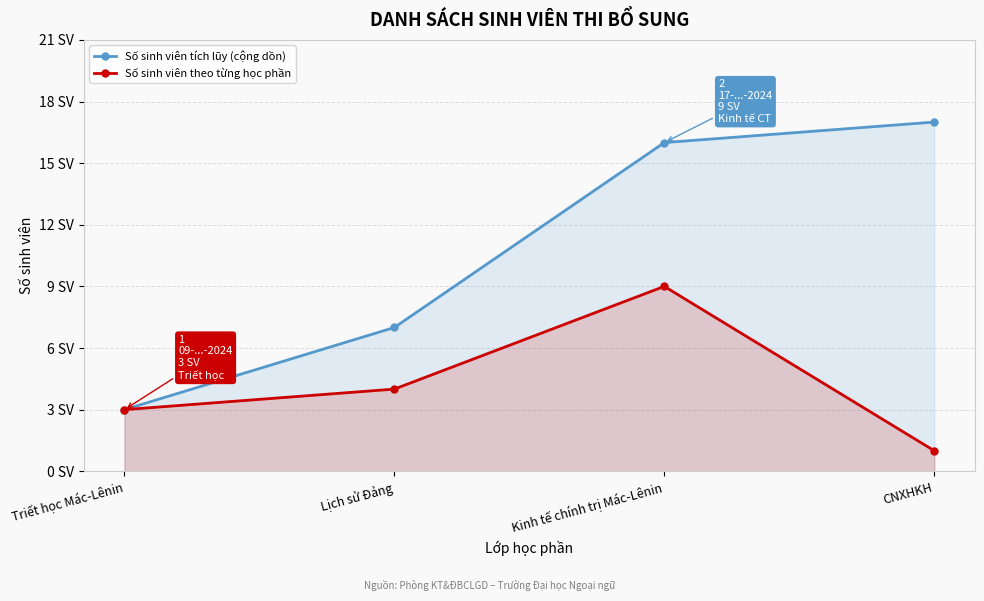

What is the average value of the Số sinh viên tích lũy (cộng dồn) series?

11